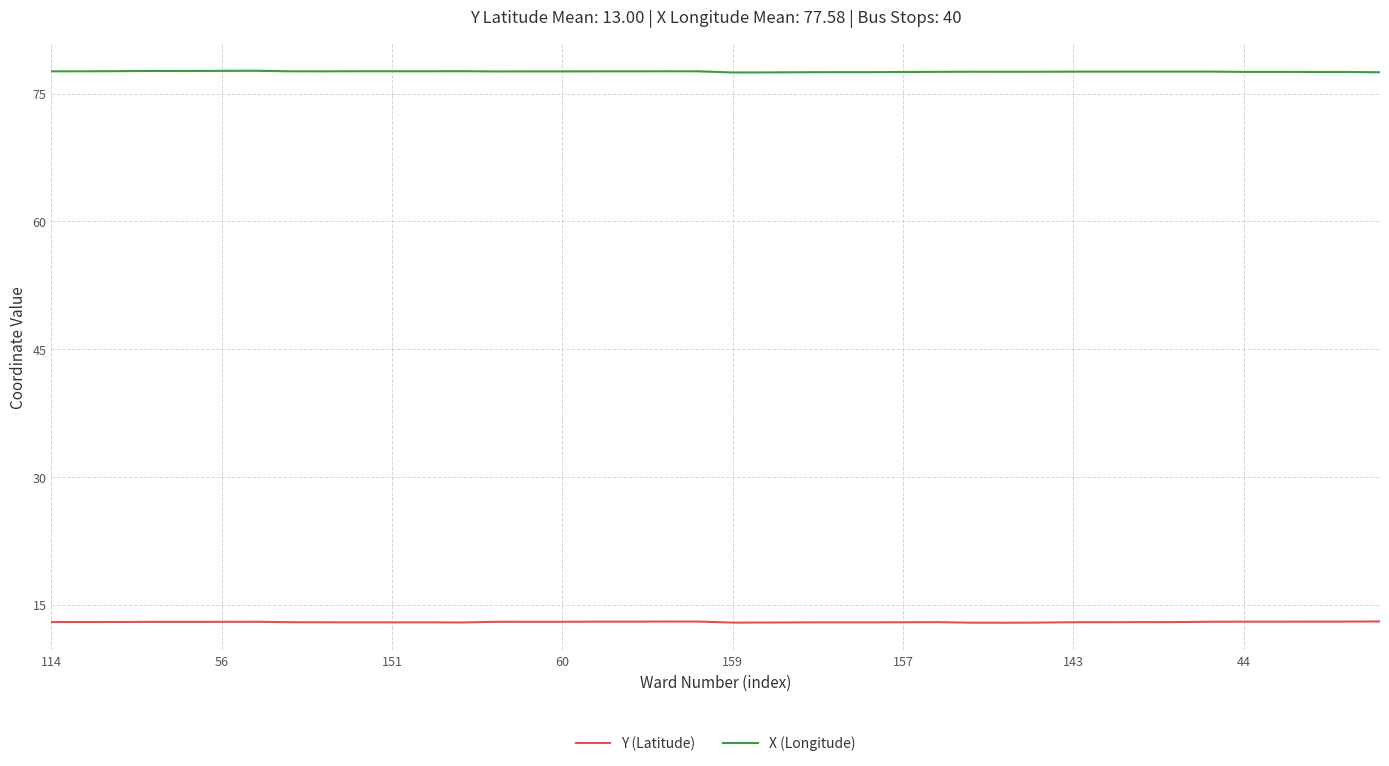

True or false: Y (Latitude) and X (Longitude) intersect in this chart.

False